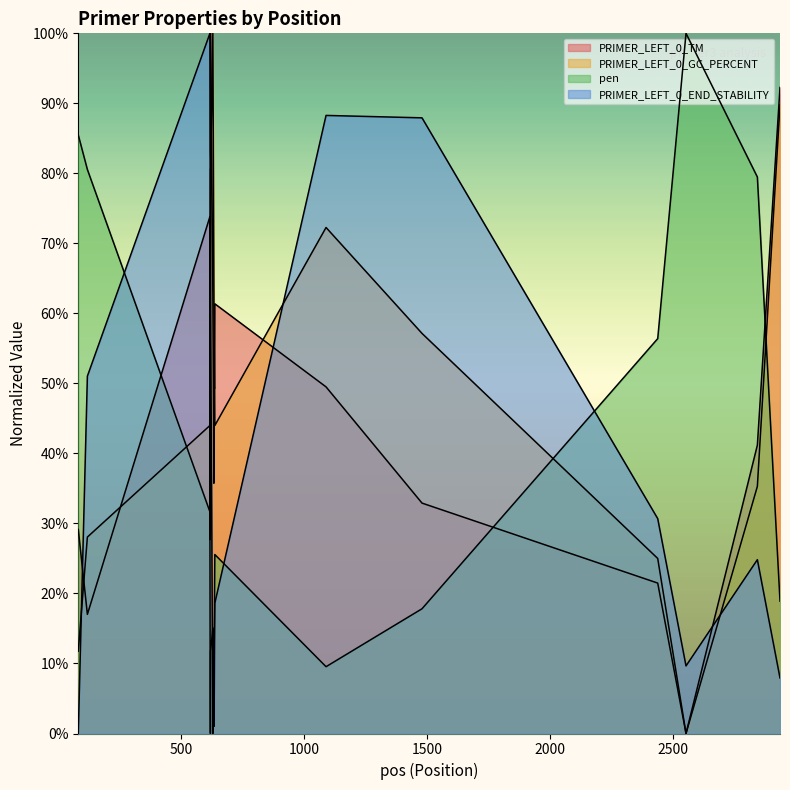

How many intersections are there between PRIMER_LEFT_0_GC_PERCENT and pen?

3